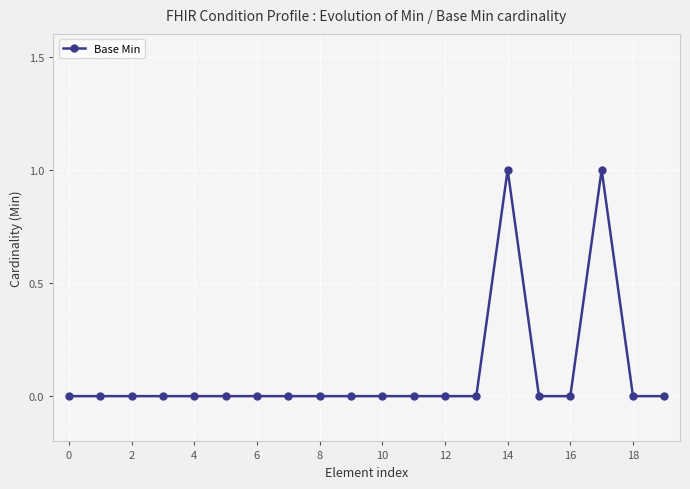

True or false: there are more than 0 points higher than both neighbors.

True